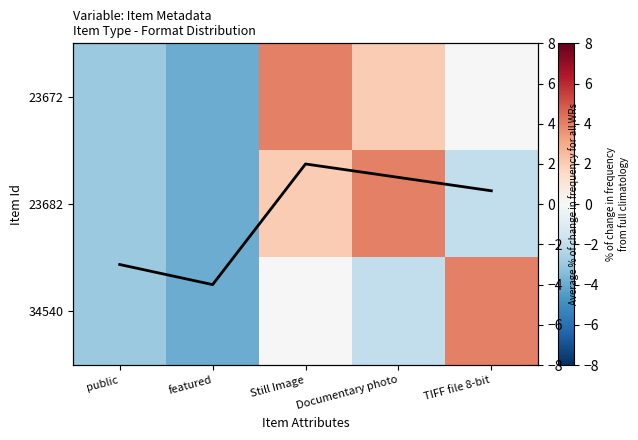

Rank the series by their average value, from lowest to highest.

34540, 23682, 23672